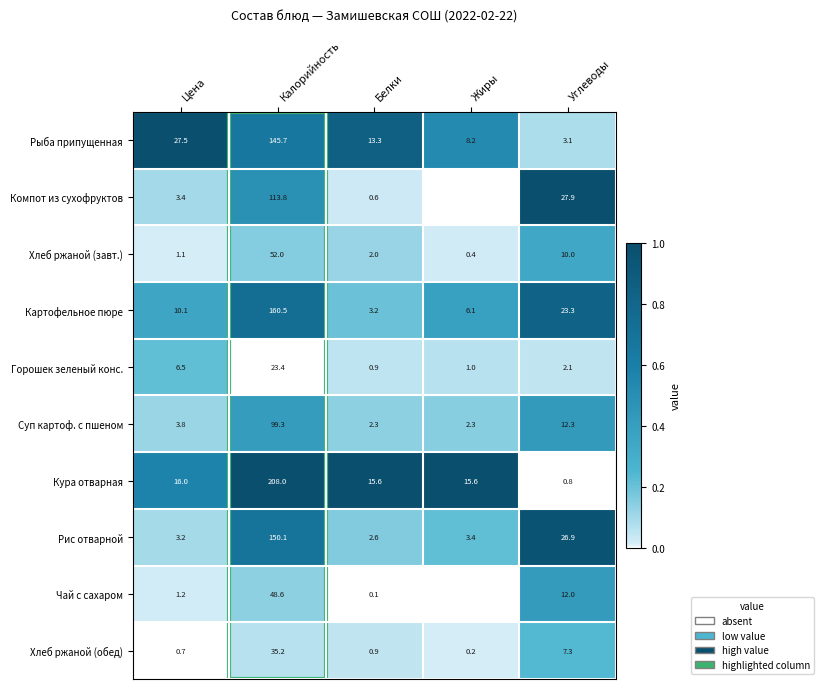

What is the average value of the Картофельное пюре series?

40.6